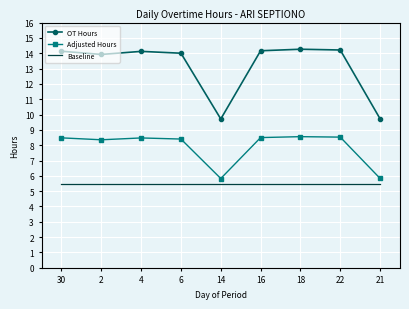

What is the maximum value shown in the chart?

14.3